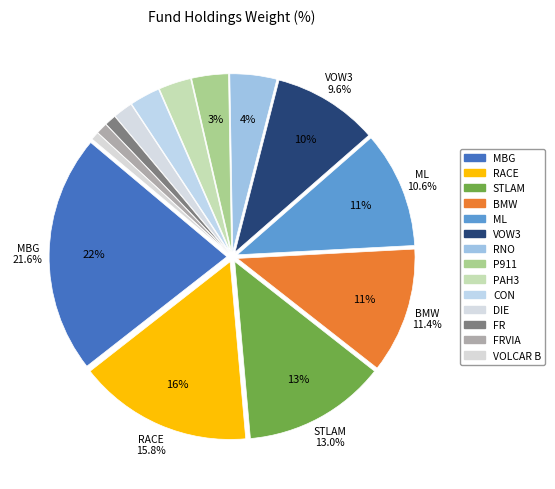

Which has a higher value, RACE or PAH3?

RACE